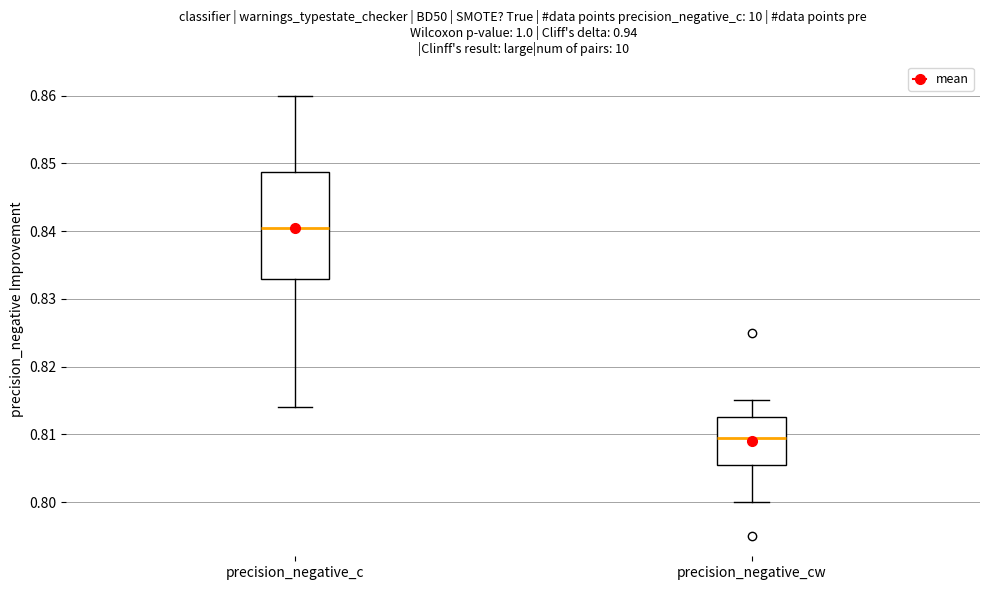

Reading left to right, read every box against the y-axis: the position of its median line, the range the box covers, and the ends of its whiskers. The values are not printed on the chart, so give them approximately, as read against the axis.

precision_negative_c: median 0.841, box 0.833 to 0.849, whiskers 0.814 to 0.860
precision_negative_cw: median 0.810, box 0.806 to 0.813, whiskers 0.800 to 0.815